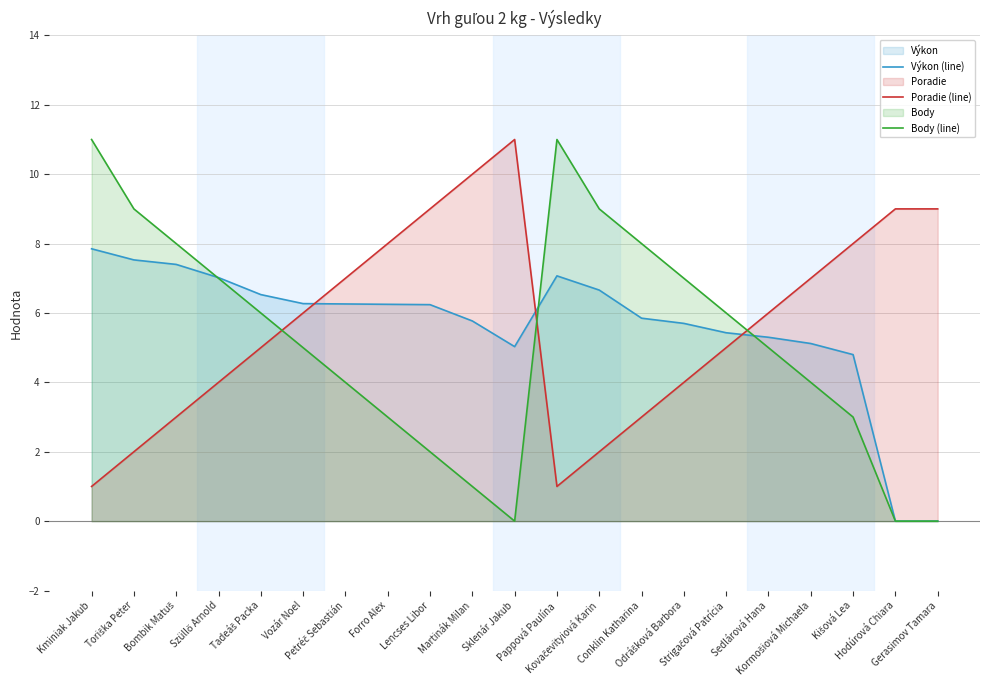

Which series has the largest total across all categories?

Poradie (line)